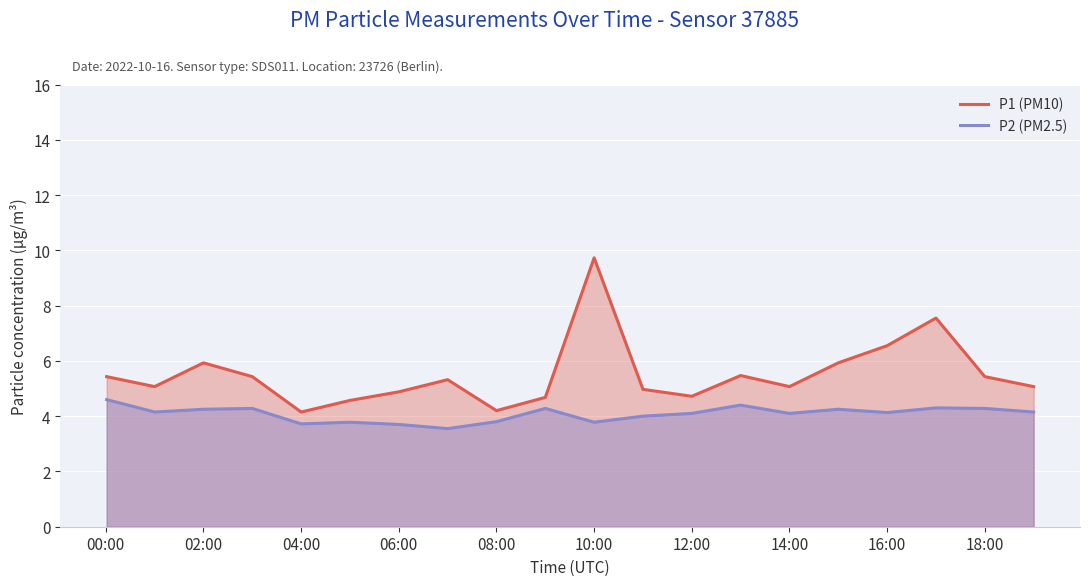

What is the sum of all P1 (PM10) values?

110.2